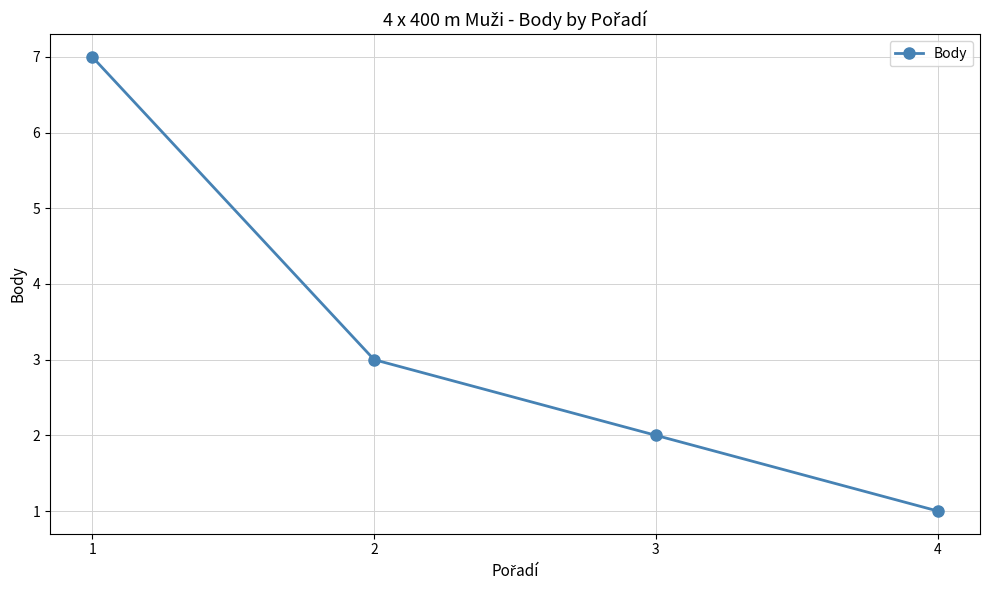

What is the average value?

3